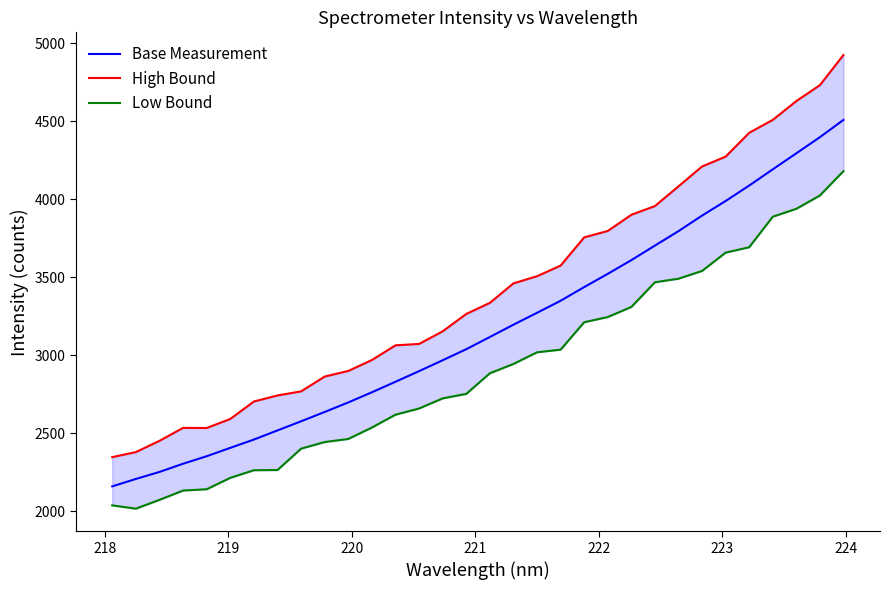

What is the highest value of the Base Measurement series?

4508.9